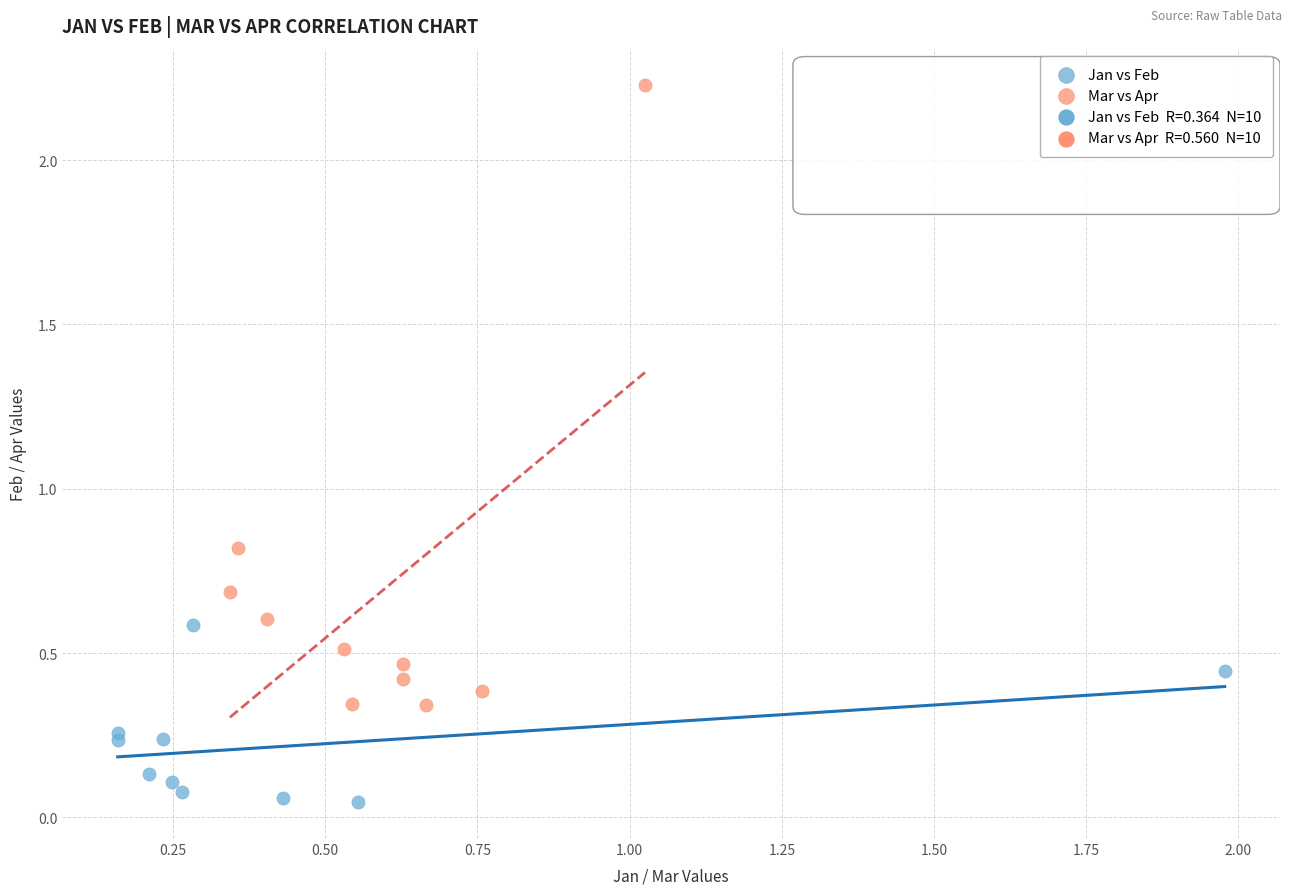

Which series contains the lowest Y value?

Jan vs Feb